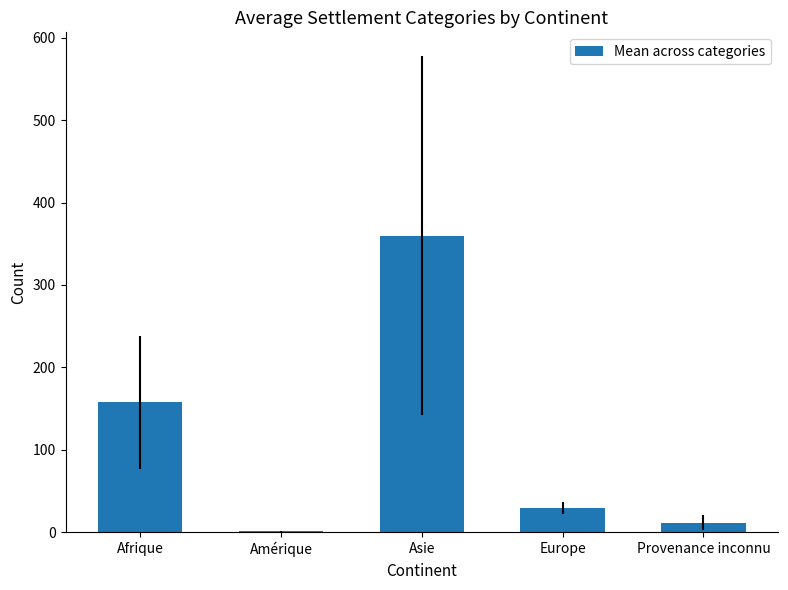

The value at Afrique is 157.6. True or false?

True